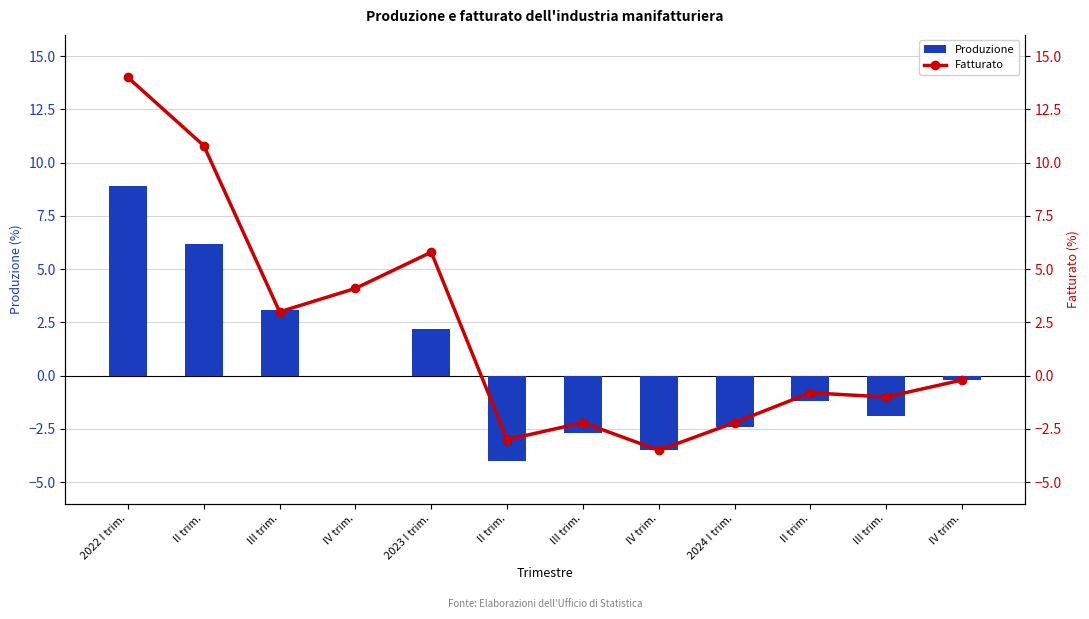

What is the minimum value for Fatturato?

-3.5